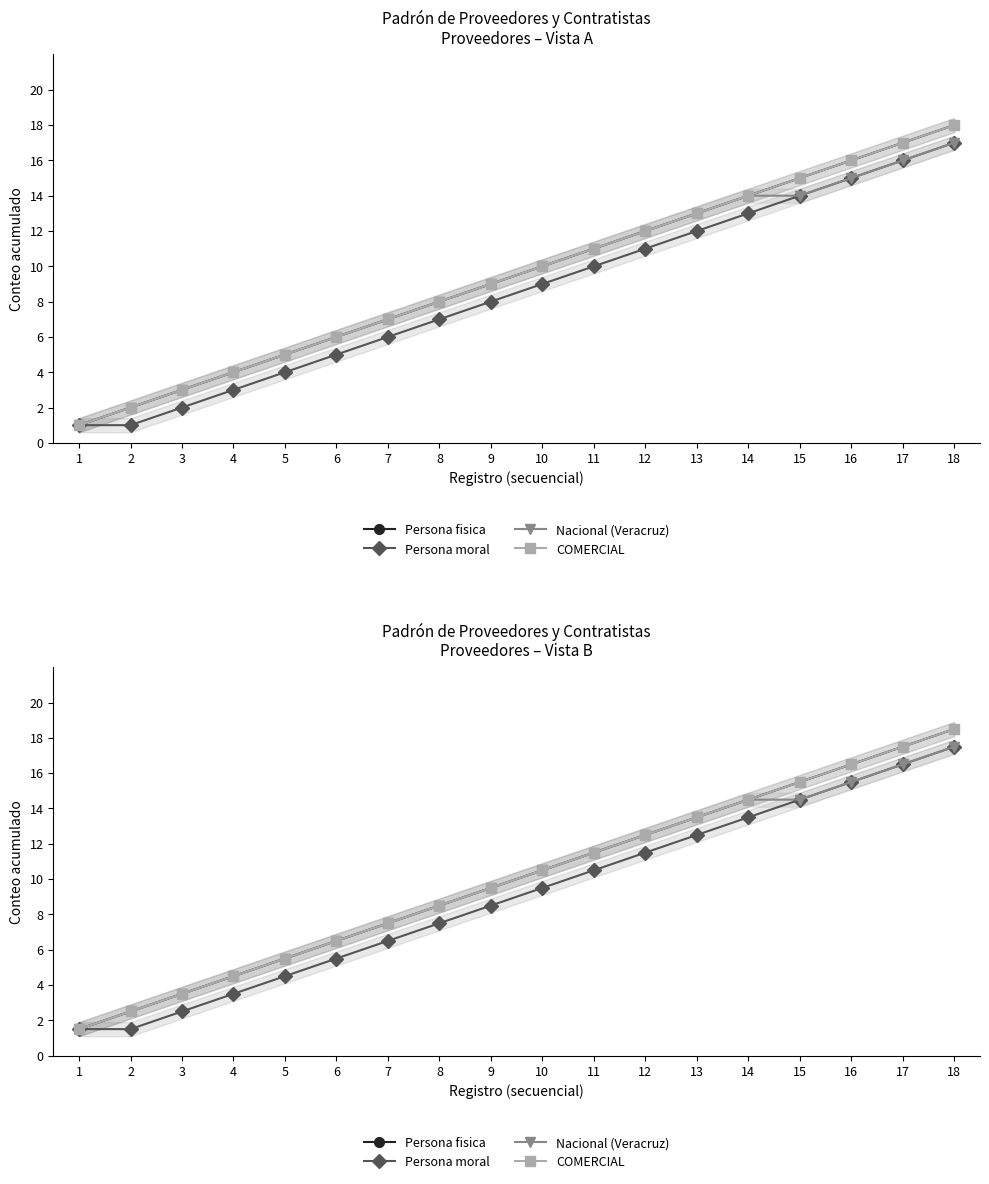

True or false: COMERCIAL has more than 0 interior local peaks.

False